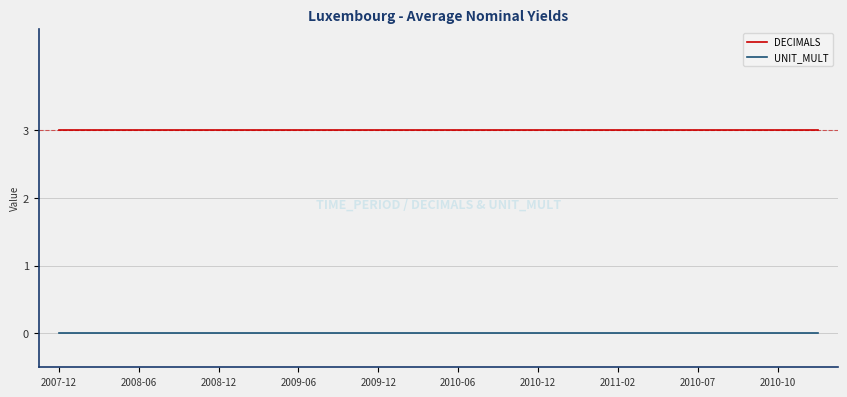

Rank the series by their average value, from highest to lowest.

DECIMALS, UNIT_MULT